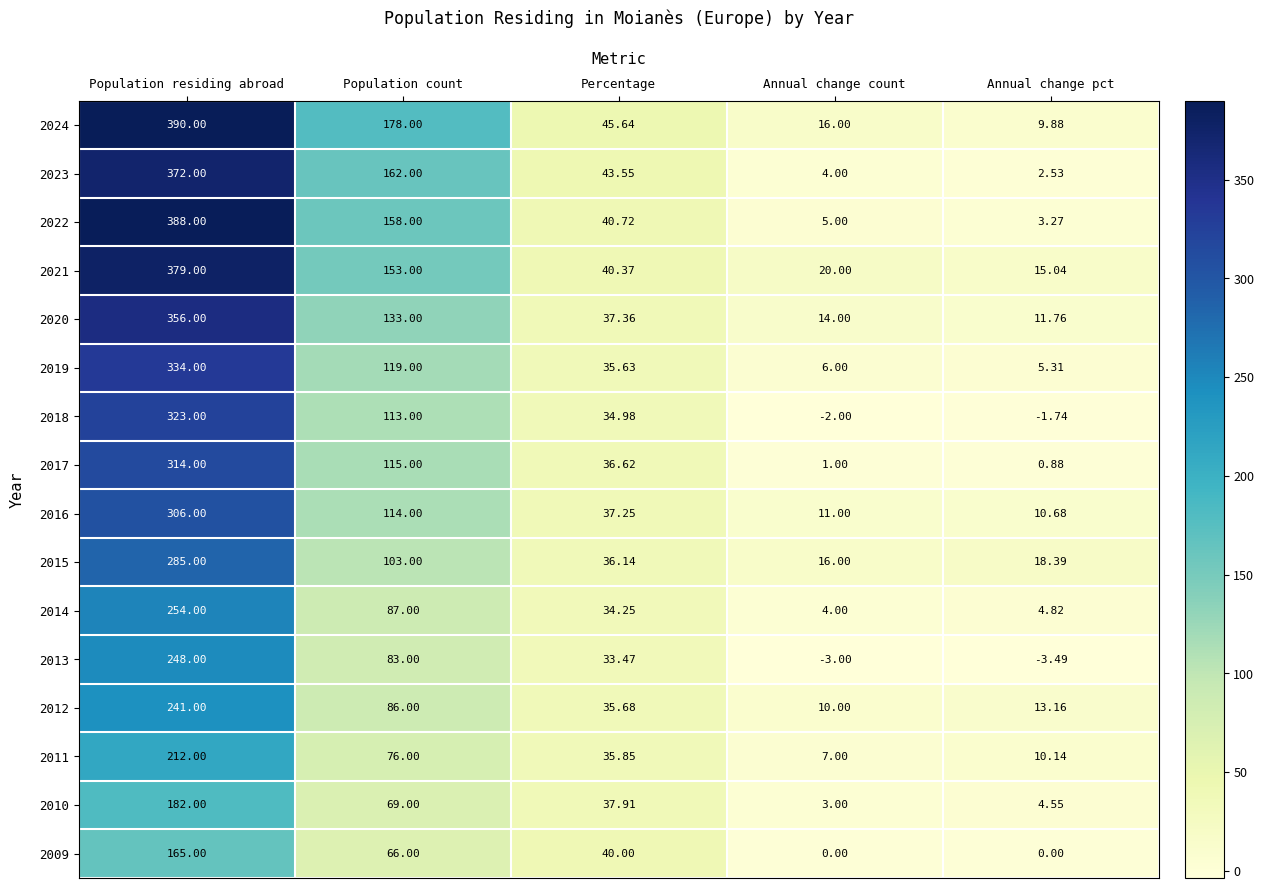

At which category does the chart reach its minimum across all series?

Annual change pct